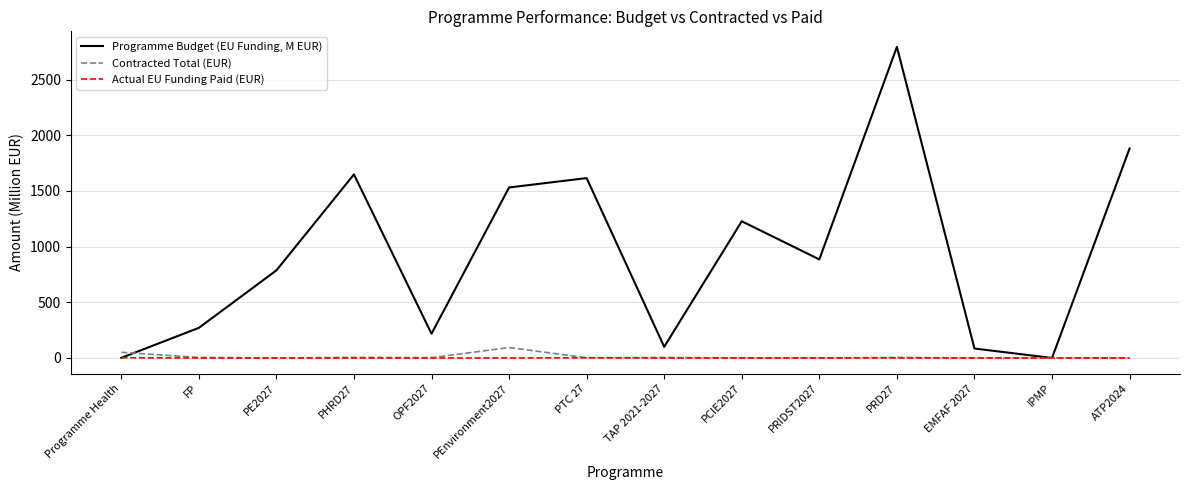

What is the sum of all Actual EU Funding Paid (EUR) values?

4.6